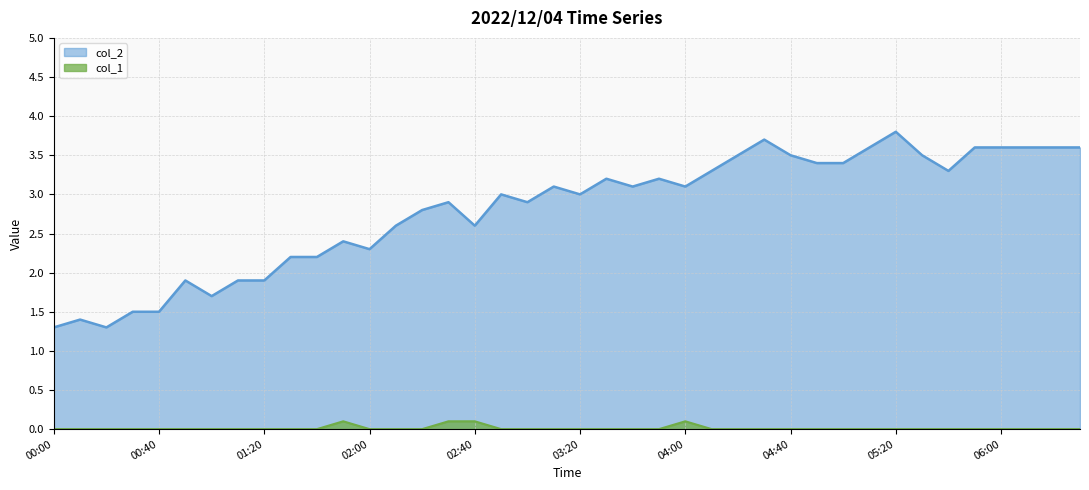

How many col_1 values are between 0 and 1?

40